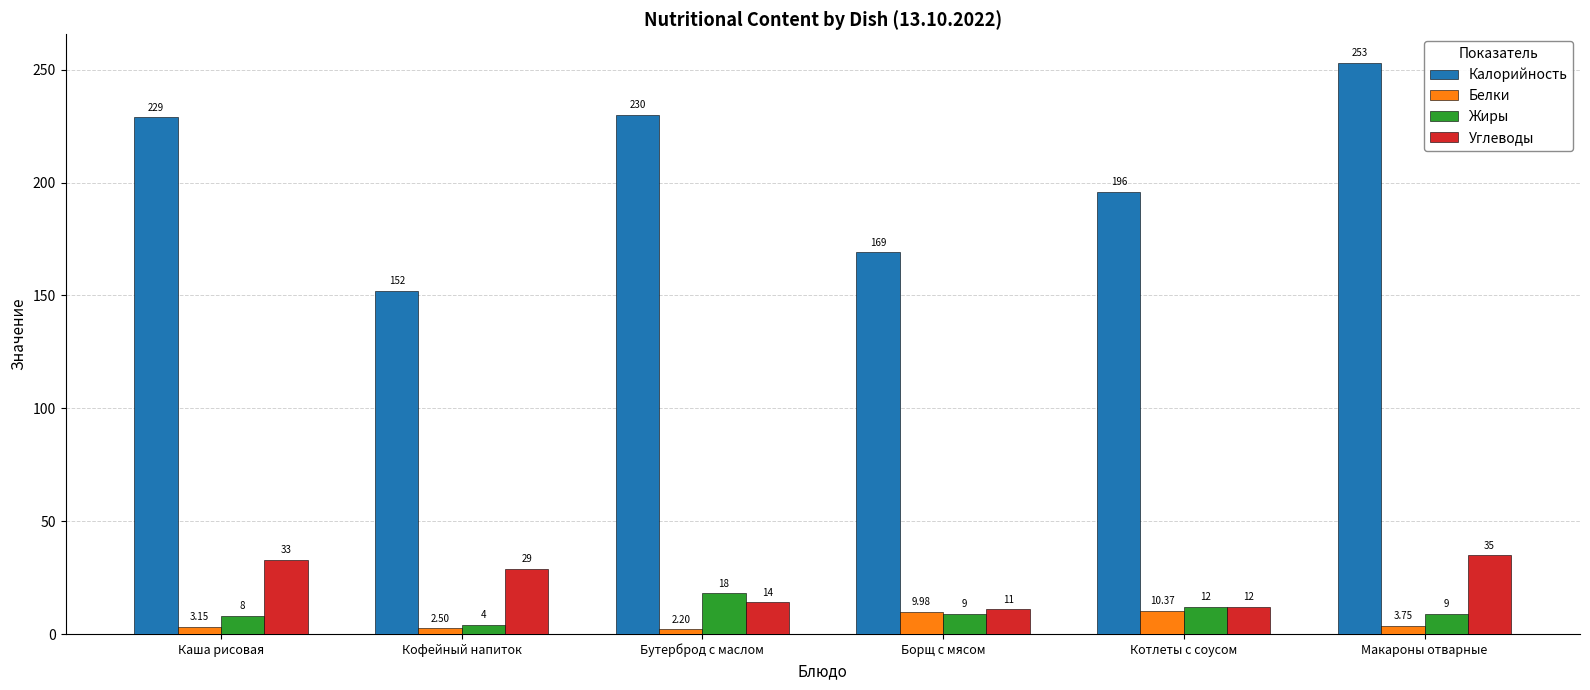

What position from the left is Котлеты с соусом?

5